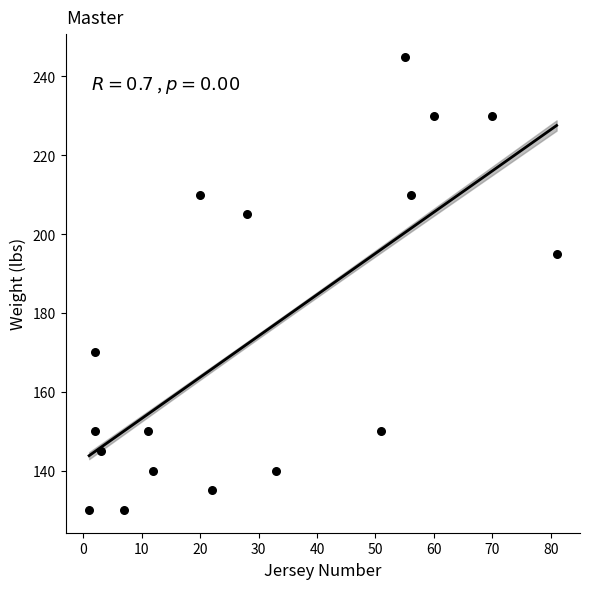

What is the range of Y values (max minus min)?

115